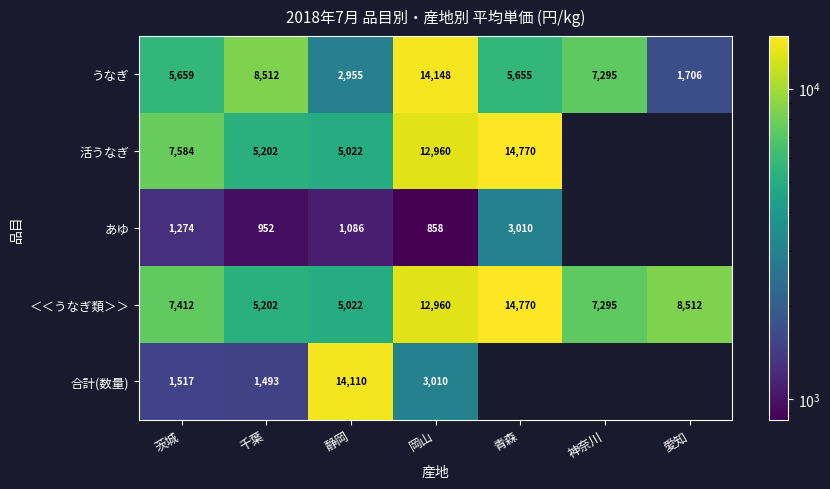

What is the minimum value shown in the chart?

858.0